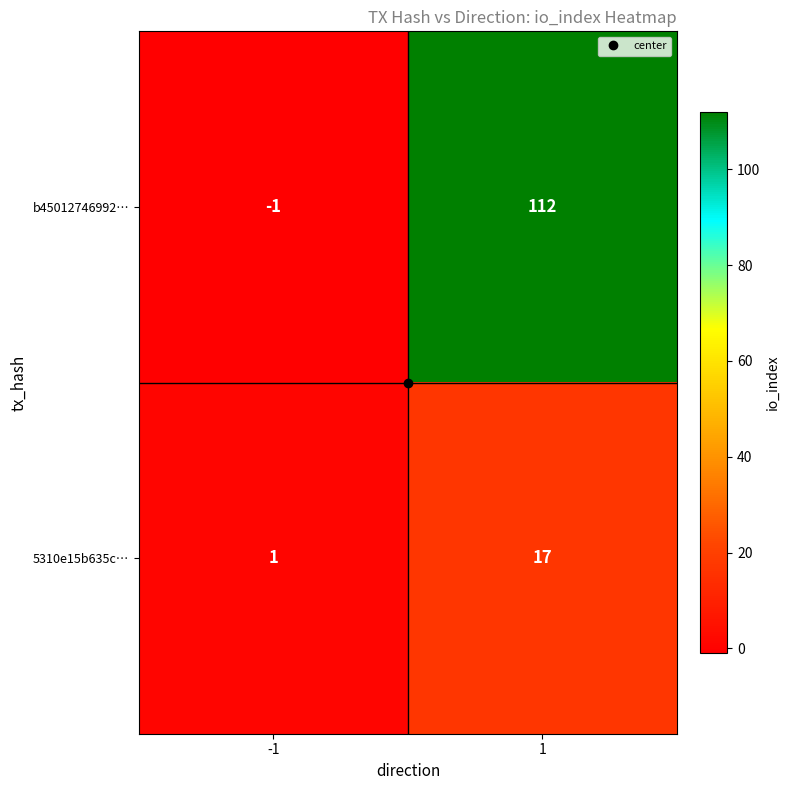

At 1, list the series in order from smallest to largest.

5310e15b635c…, b45012746992…